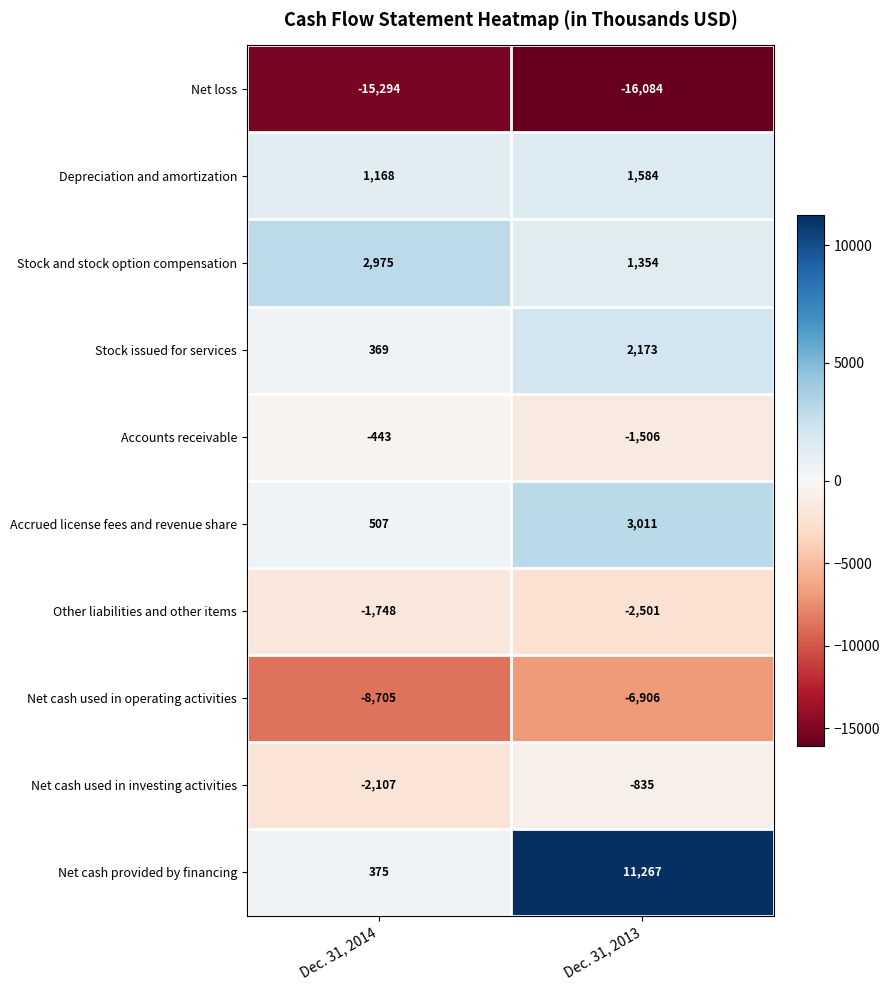

At Dec. 31, 2014, list the series in order from largest to smallest.

Stock and stock option compensation, Depreciation and amortization, Accrued license fees and revenue share, Net cash provided by financing, Stock issued for services, Accounts receivable, Other liabilities and other items, Net cash used in investing activities, Net cash used in operating activities, Net loss